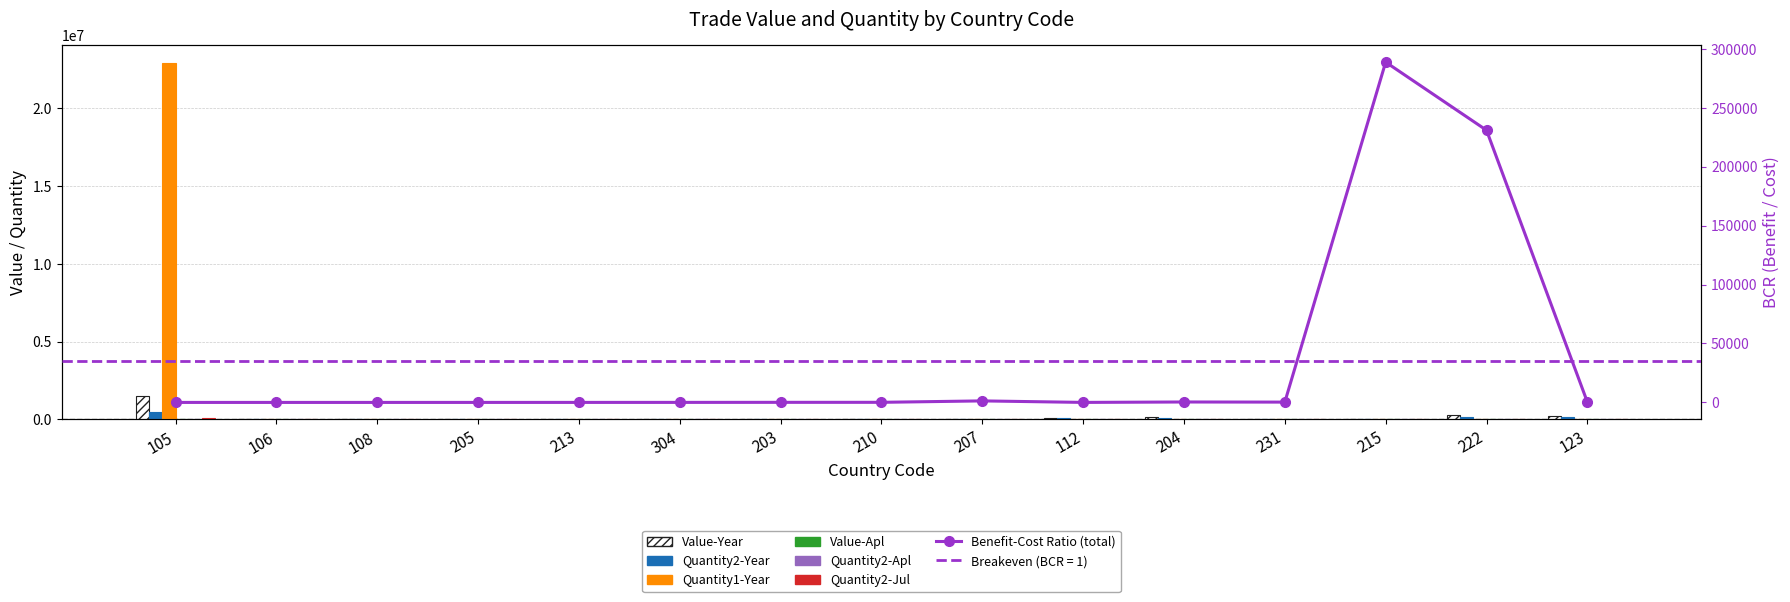

At which category is the sum across all series the highest?

105